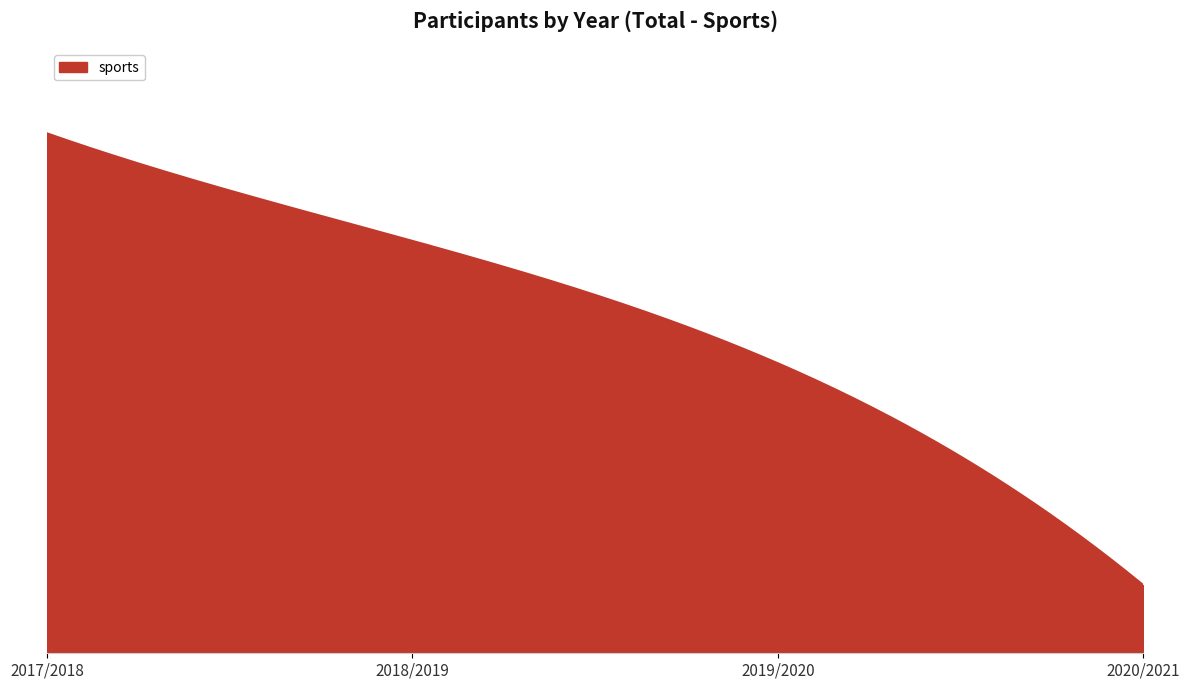

What is the sum of all values?

34089